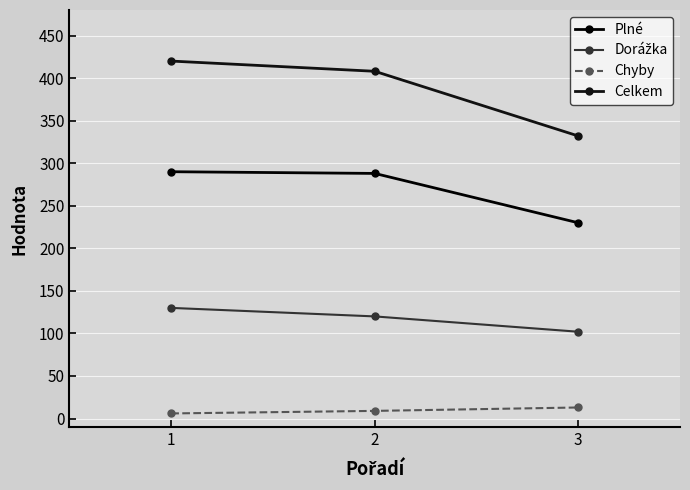

At how many categories does at least one series exceed 10?

3